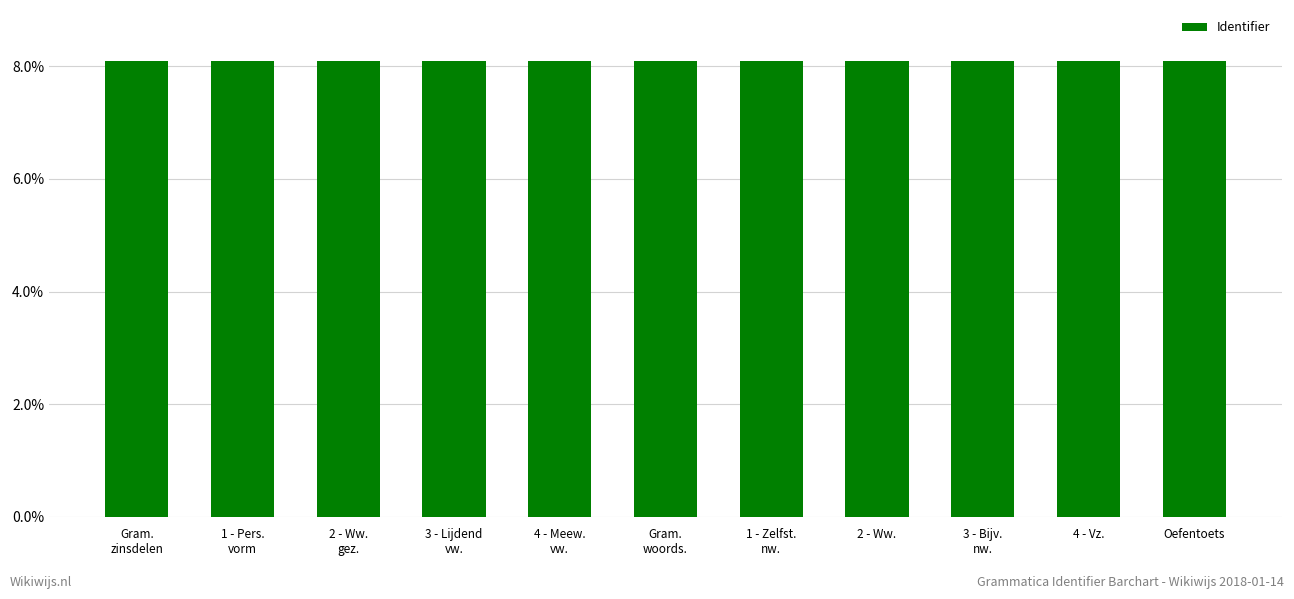

What is the average value?

8.1